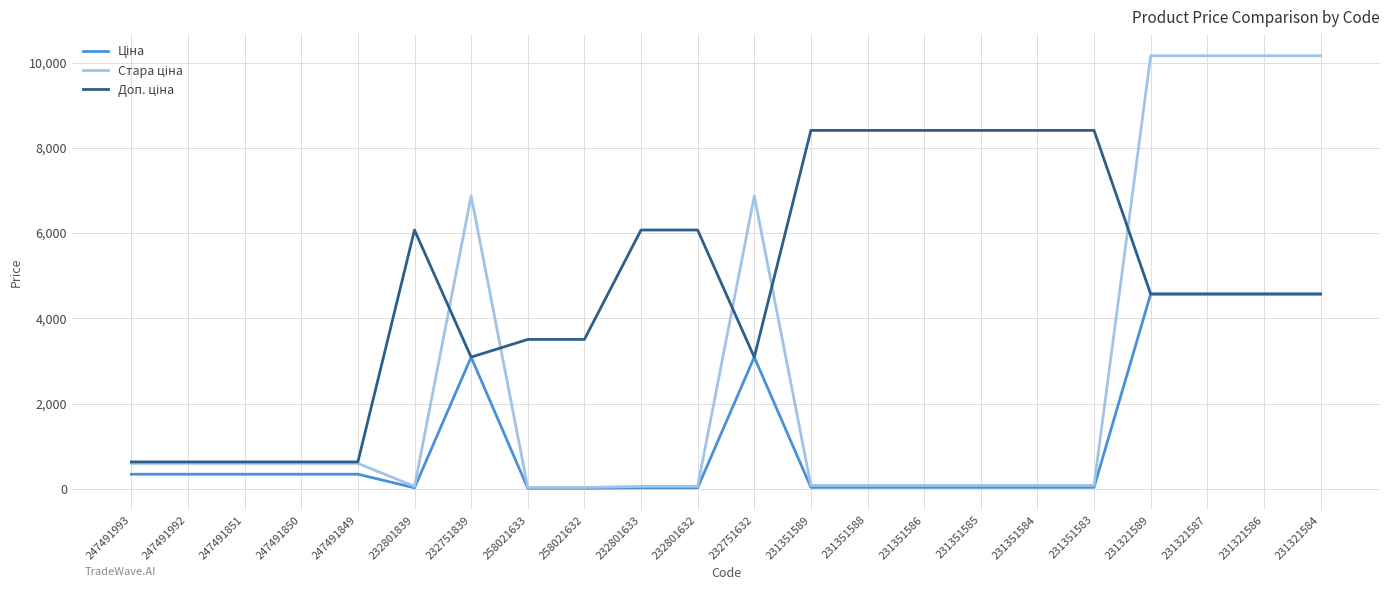

What is the maximum value shown in the chart?

10158.6